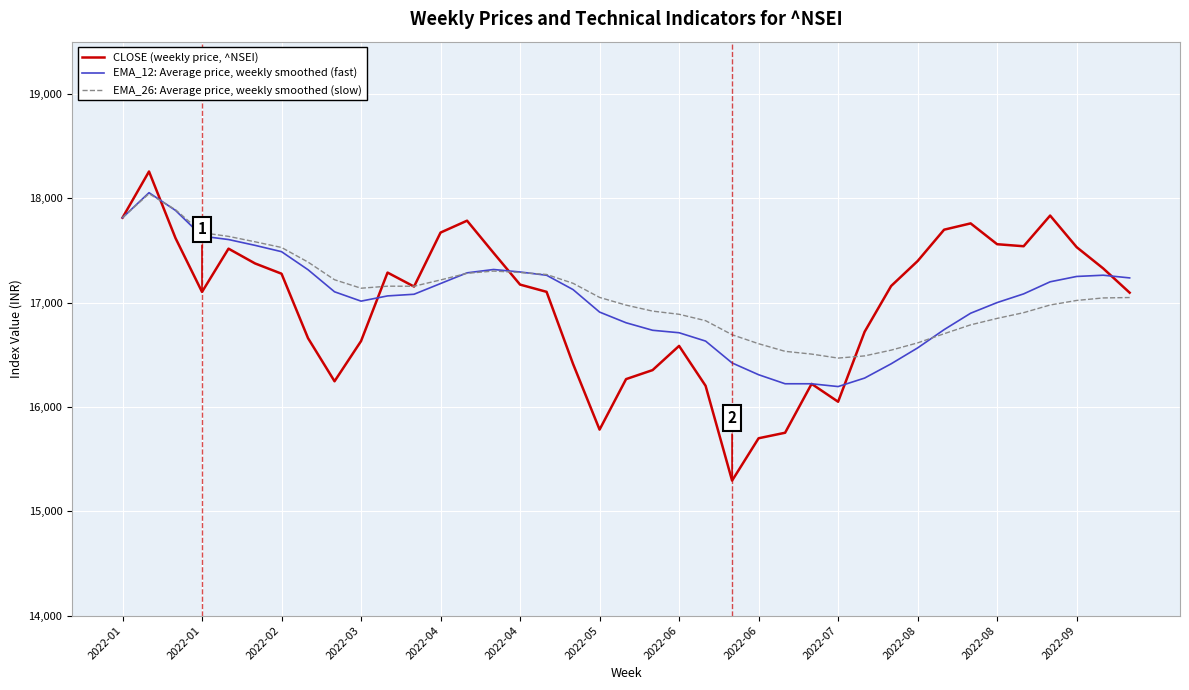

How many values in the CLOSE (weekly price, ^NSEI) series exceed 17158?

20